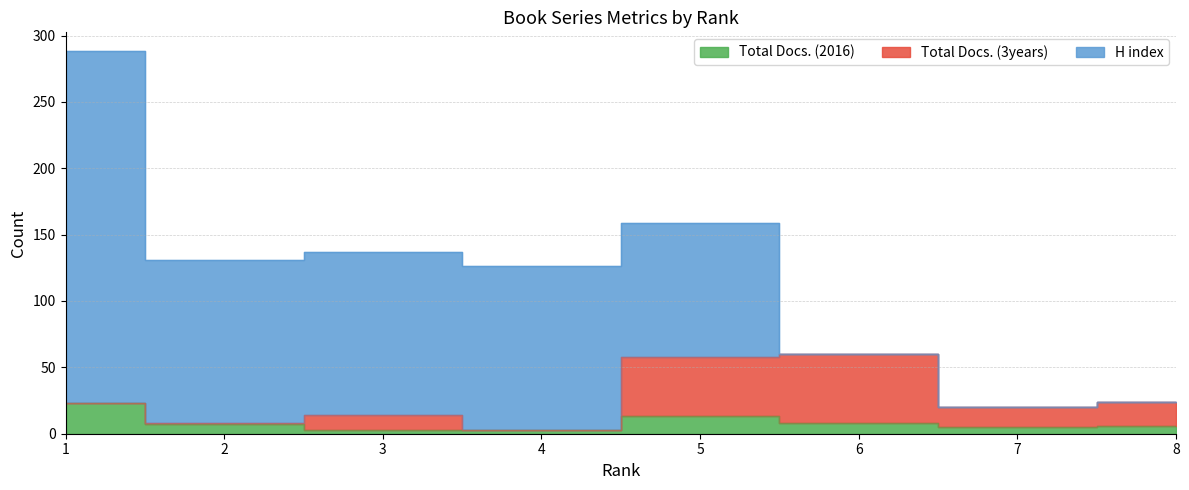

In Total Docs. (3years), how many points are lower than both neighbors (excluding endpoints)?

2